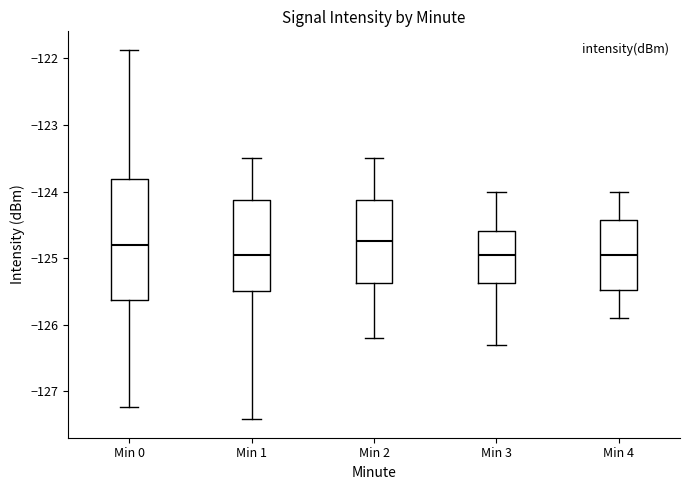

Which box is the tallest, from its lower edge to its upper edge?

Min 0